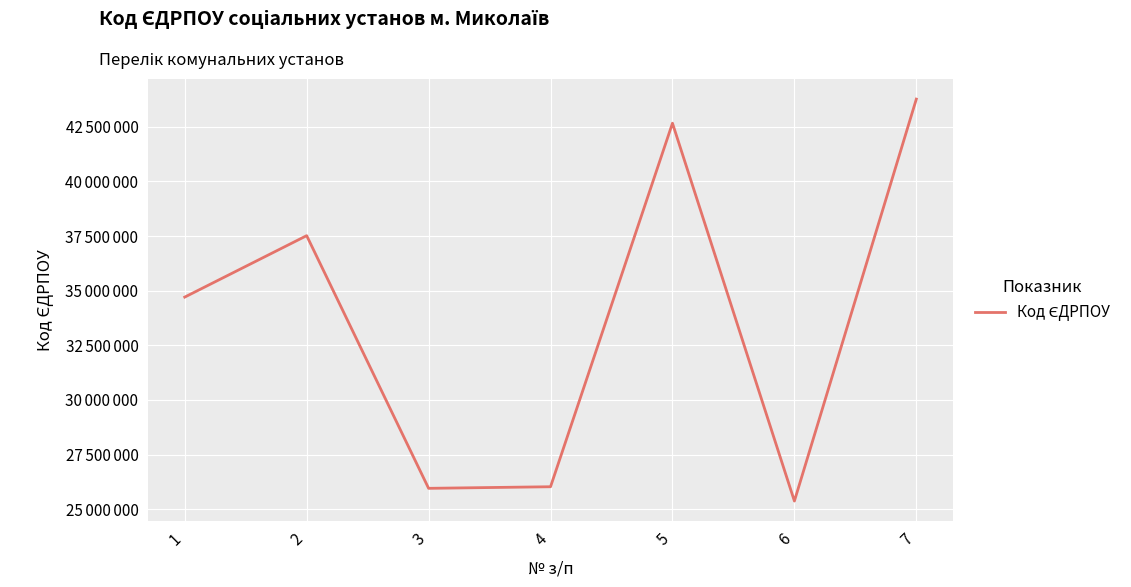

True or false: the data has more than 1 interior local peaks.

True